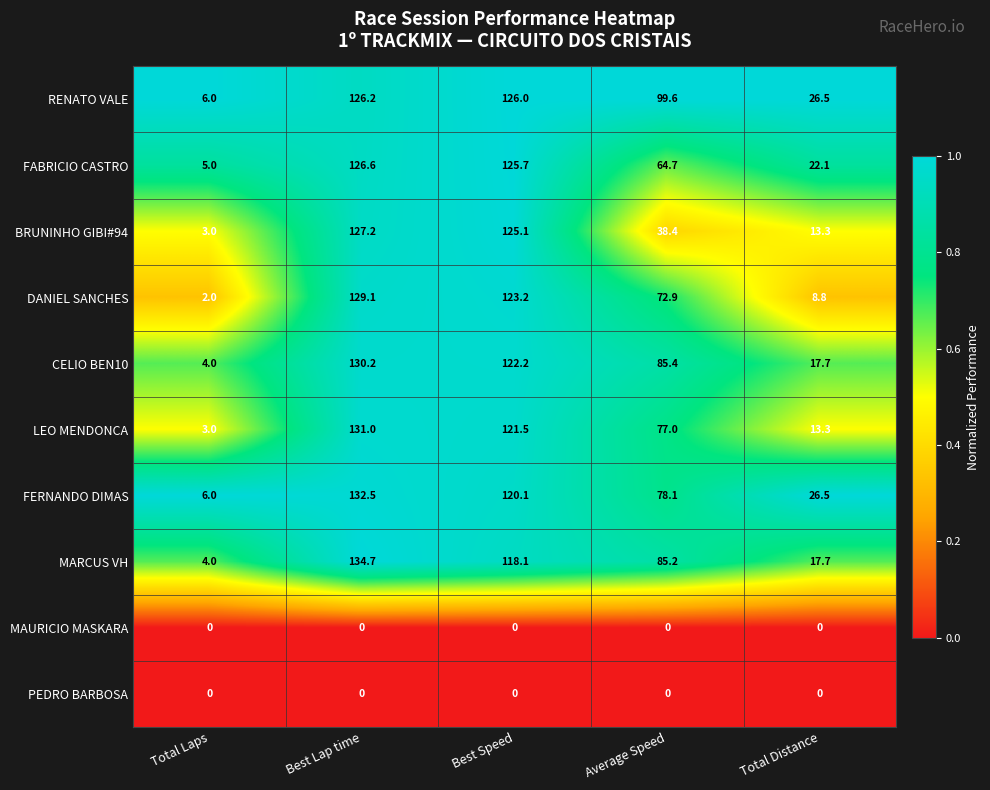

Between Total Laps and Average Speed, which series saw the biggest shift?

RENATO VALE